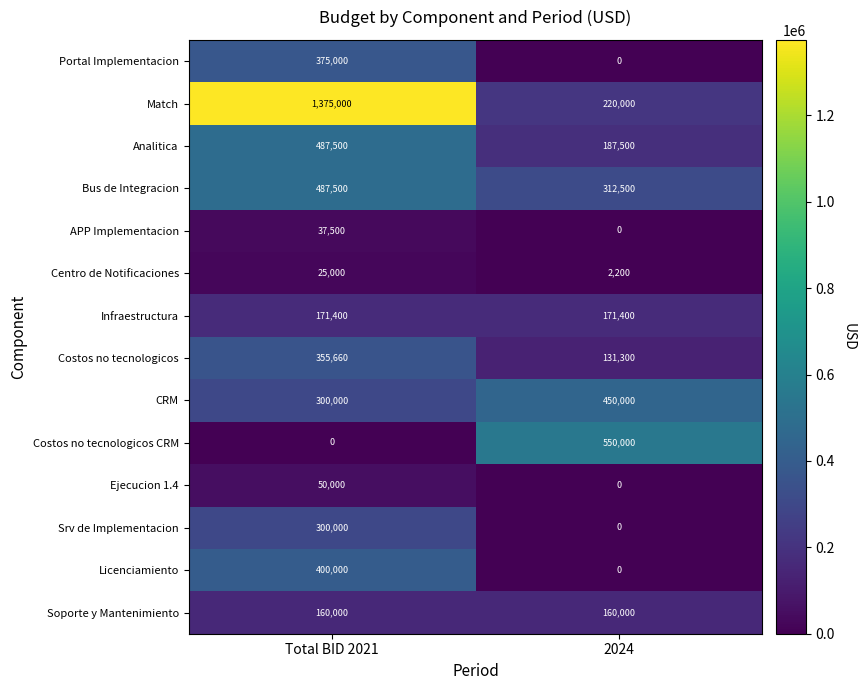

At which label does Srv de Implementacion reach its peak?

Total BID 2021